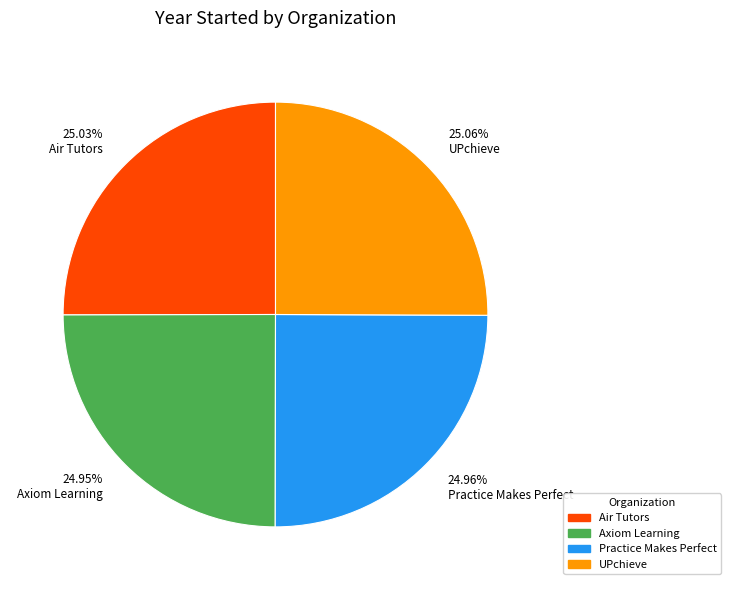

Is there any slice that represents more than half of the pie?

No